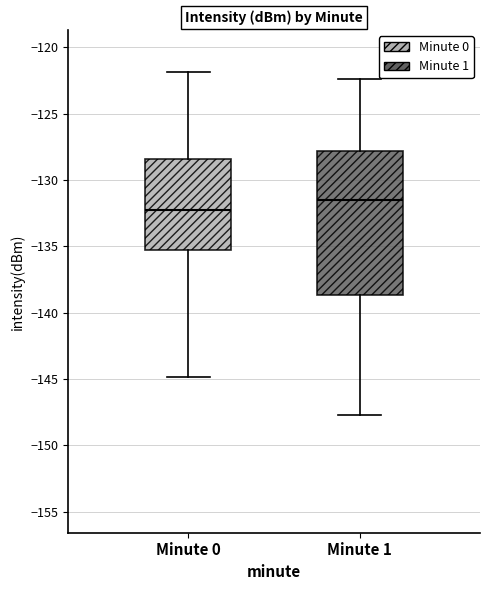

Where does the upper whisker of the box for Minute 1 end on the y-axis? The values are not printed on the chart, so give them approximately, as read against the axis.

-122.5